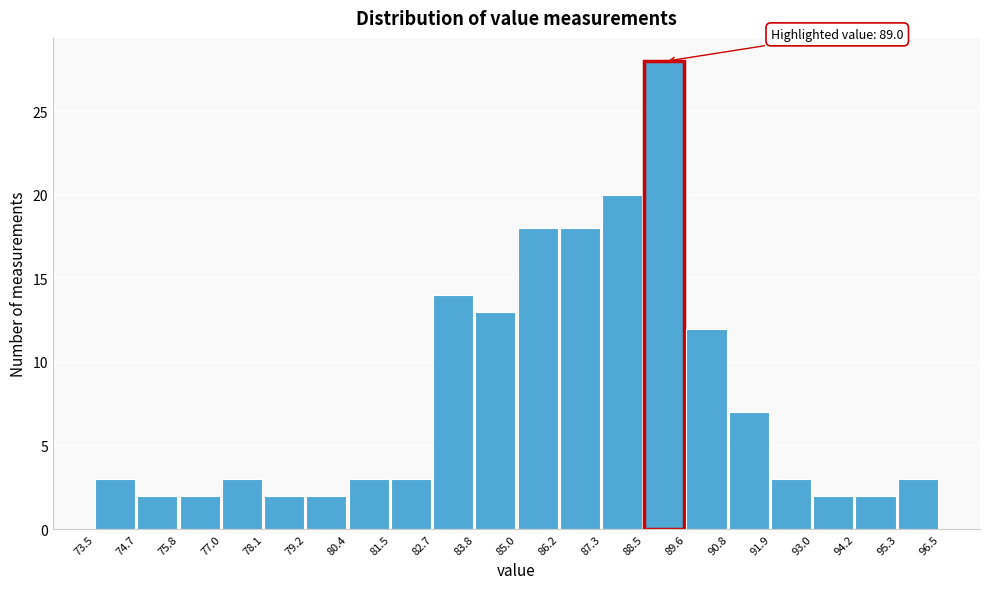

Which range on the x-axis has the tallest bar?

88.5 to 89.6